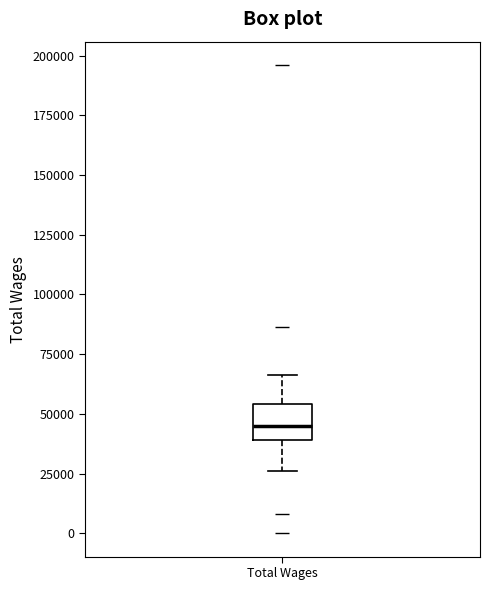

Where does the median line of the box for Total Wages sit on the y-axis? The values are not printed on the chart, so give them approximately, as read against the axis.

45000